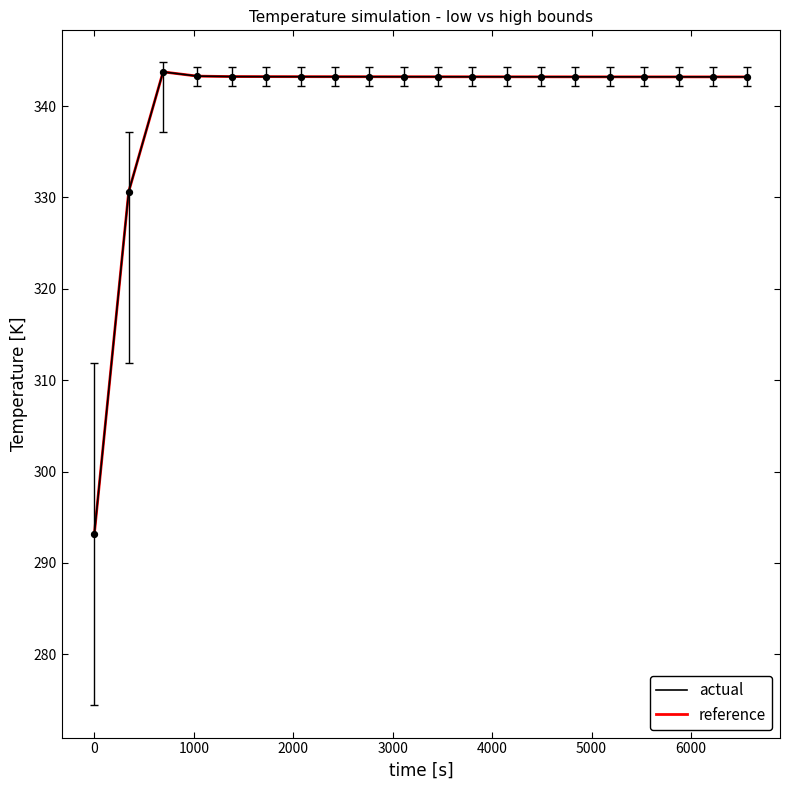

What is the maximum value shown in the chart?

343.7